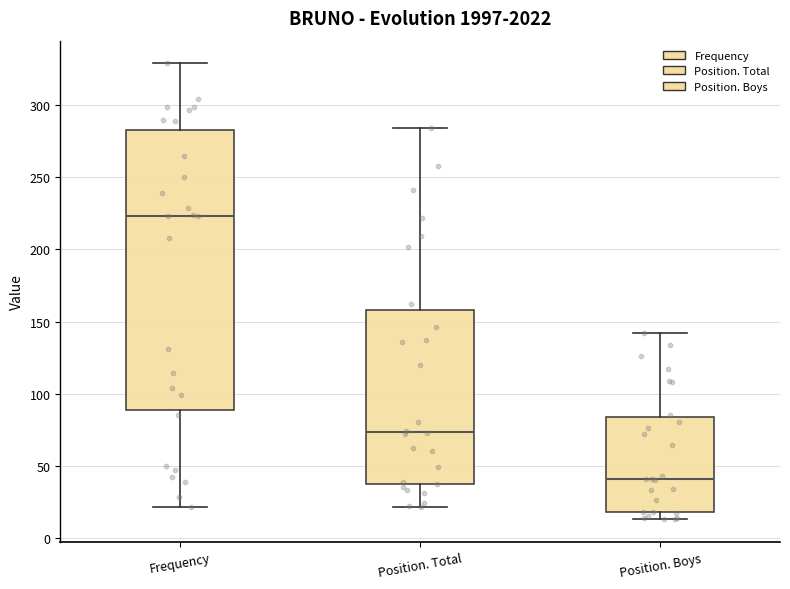

Which box has the lowest median line?

Position. Boys